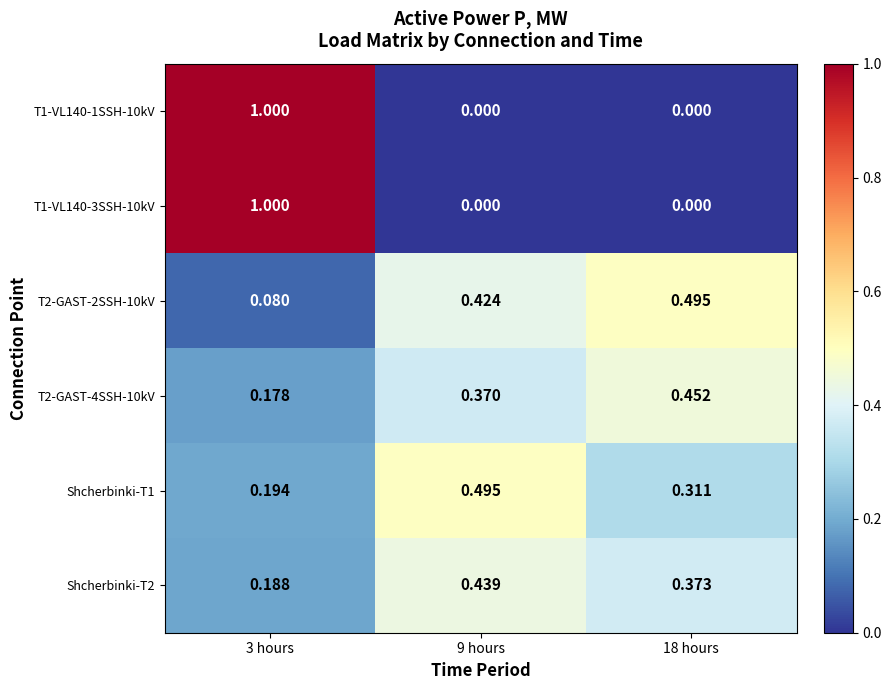

Is the value of T1-VL140-3SSH-10kV at 3 hours greater than the value of Shcherbinki-T2 at 9 hours?

Yes